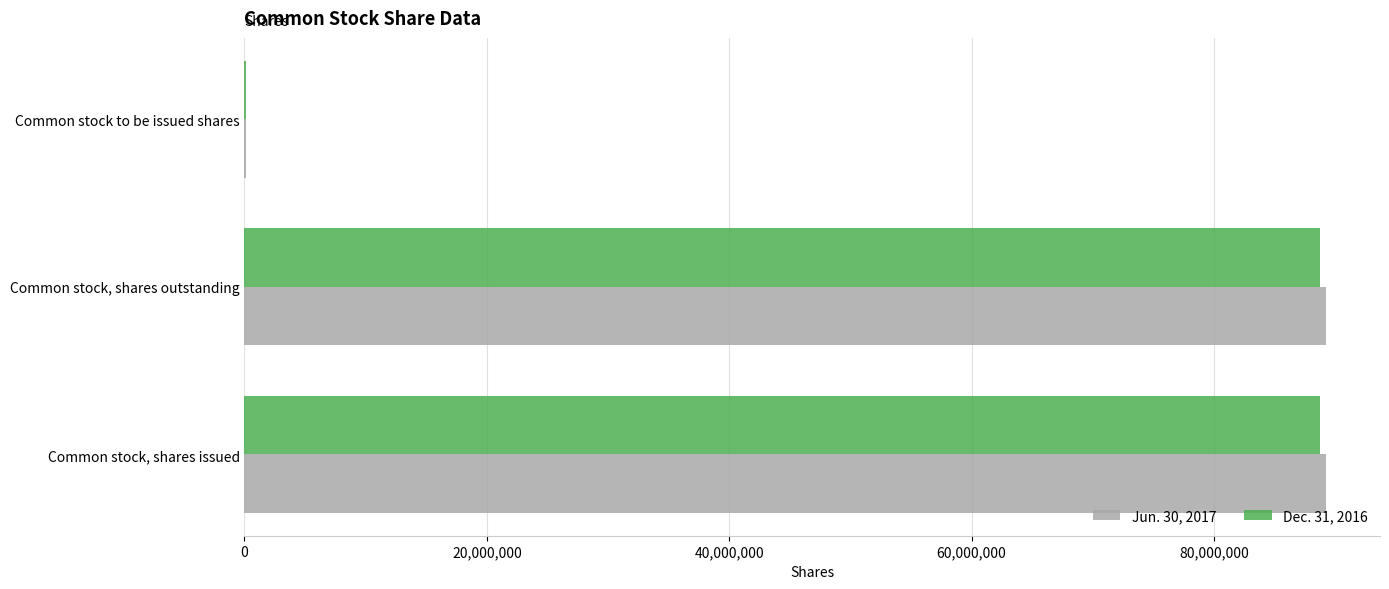

True or false: Dec. 31, 2016 has a value of 88764357 at Common stock, shares outstanding.

True